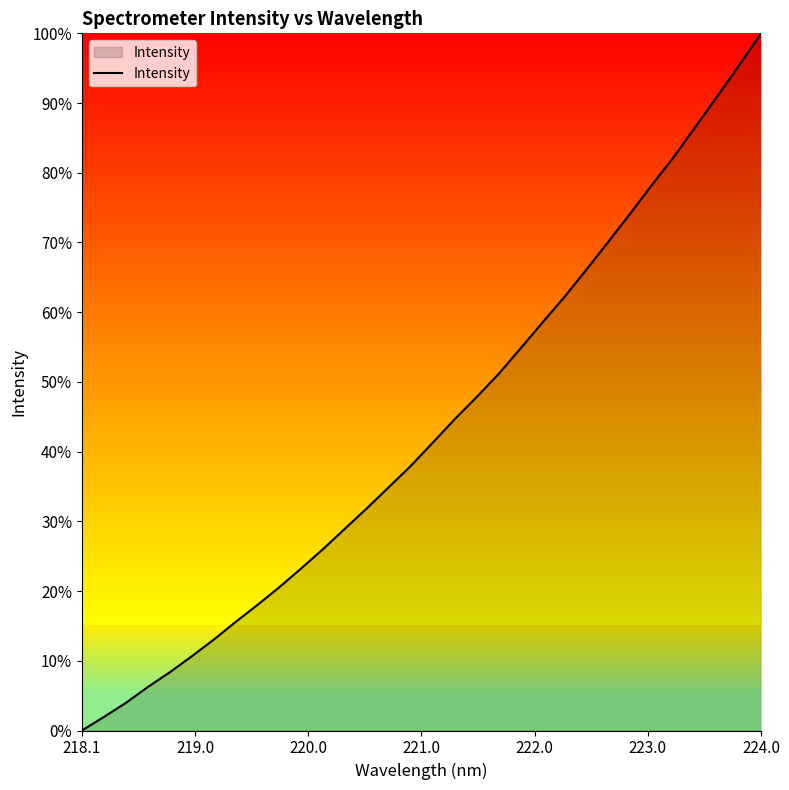

What is the difference between the maximum and minimum values?

100.0